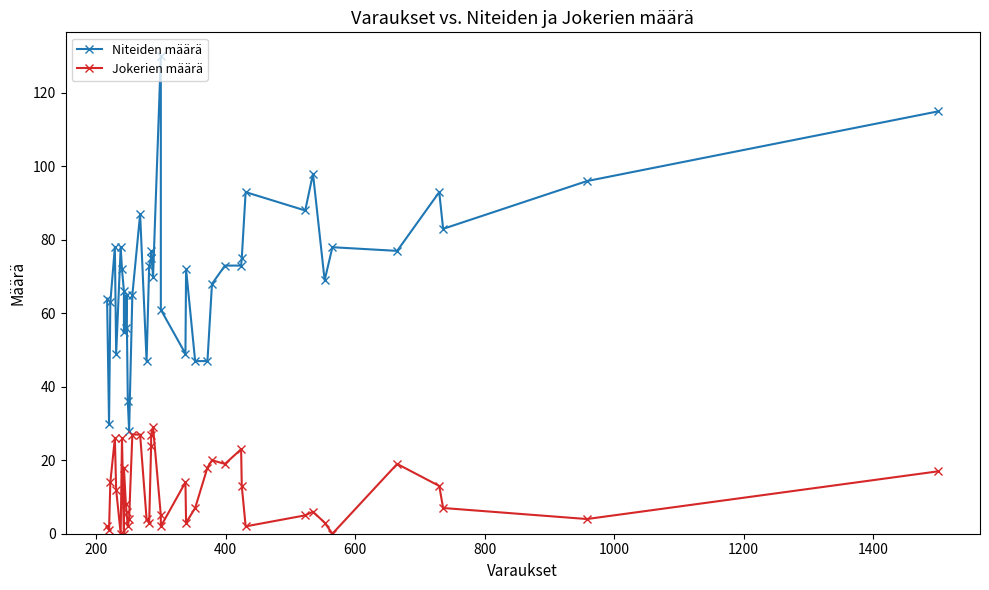

How many lines are shown in the chart?

2